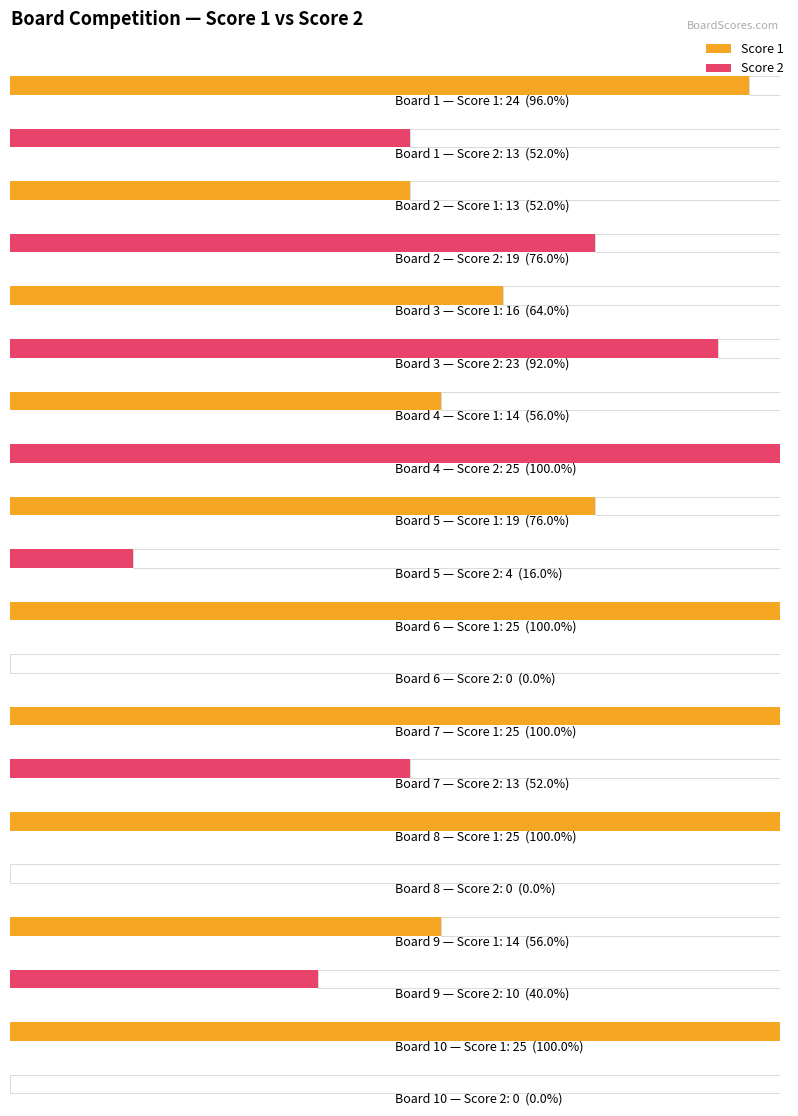

What is the spread (max minus min) of values at 10?

25